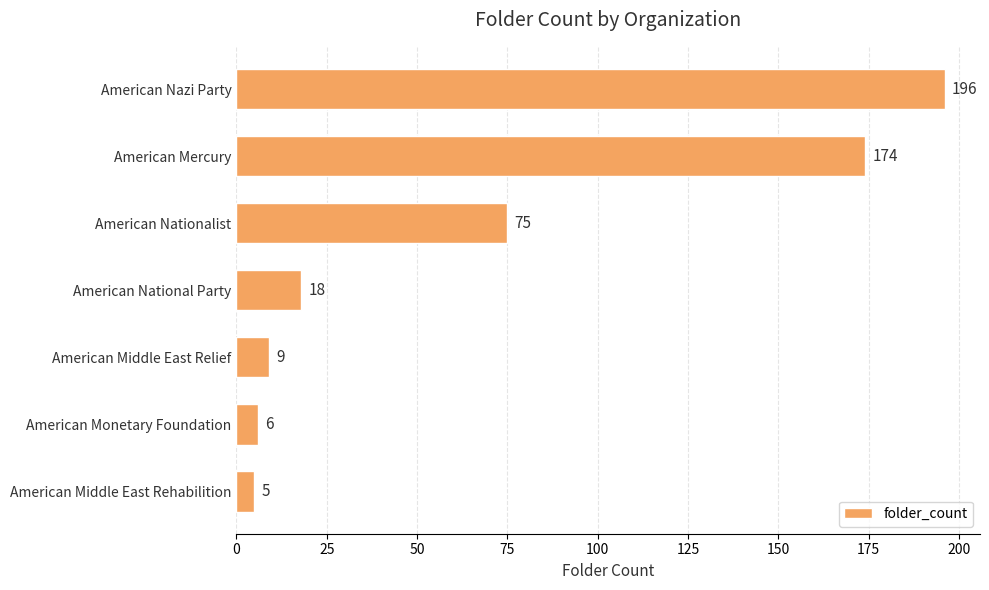

How many data points are less than 18?

3